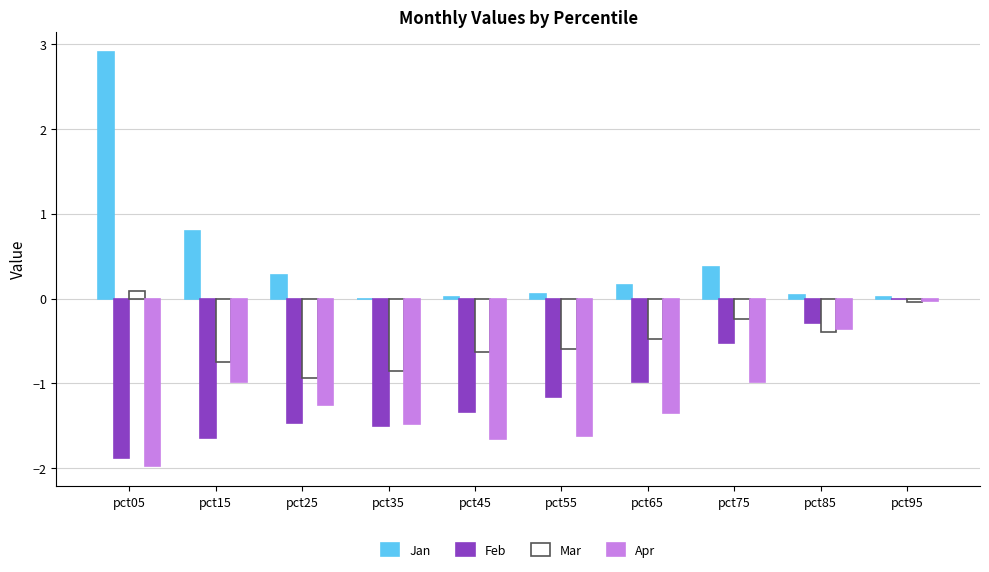

Which category has the highest value in the Jan series?

pct05